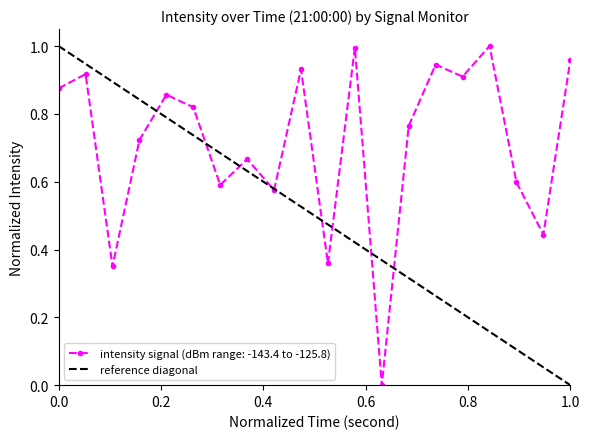

True or false: intensity signal (dBm range: -143.4 to -125.8) has more than 1 points higher than both neighbors.

True